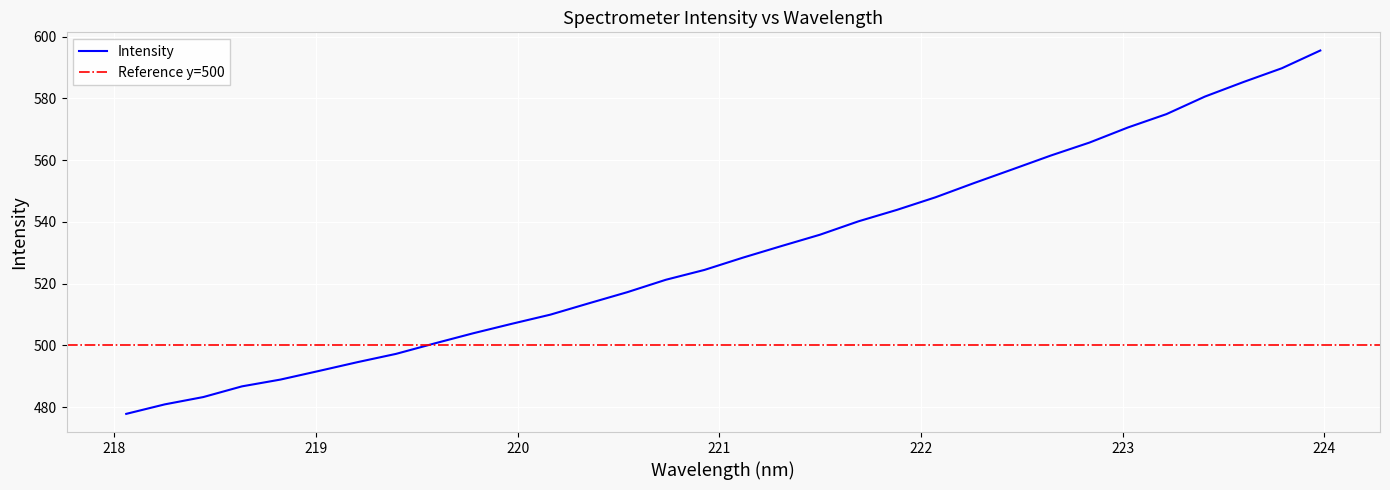

How many values are below 528?

16